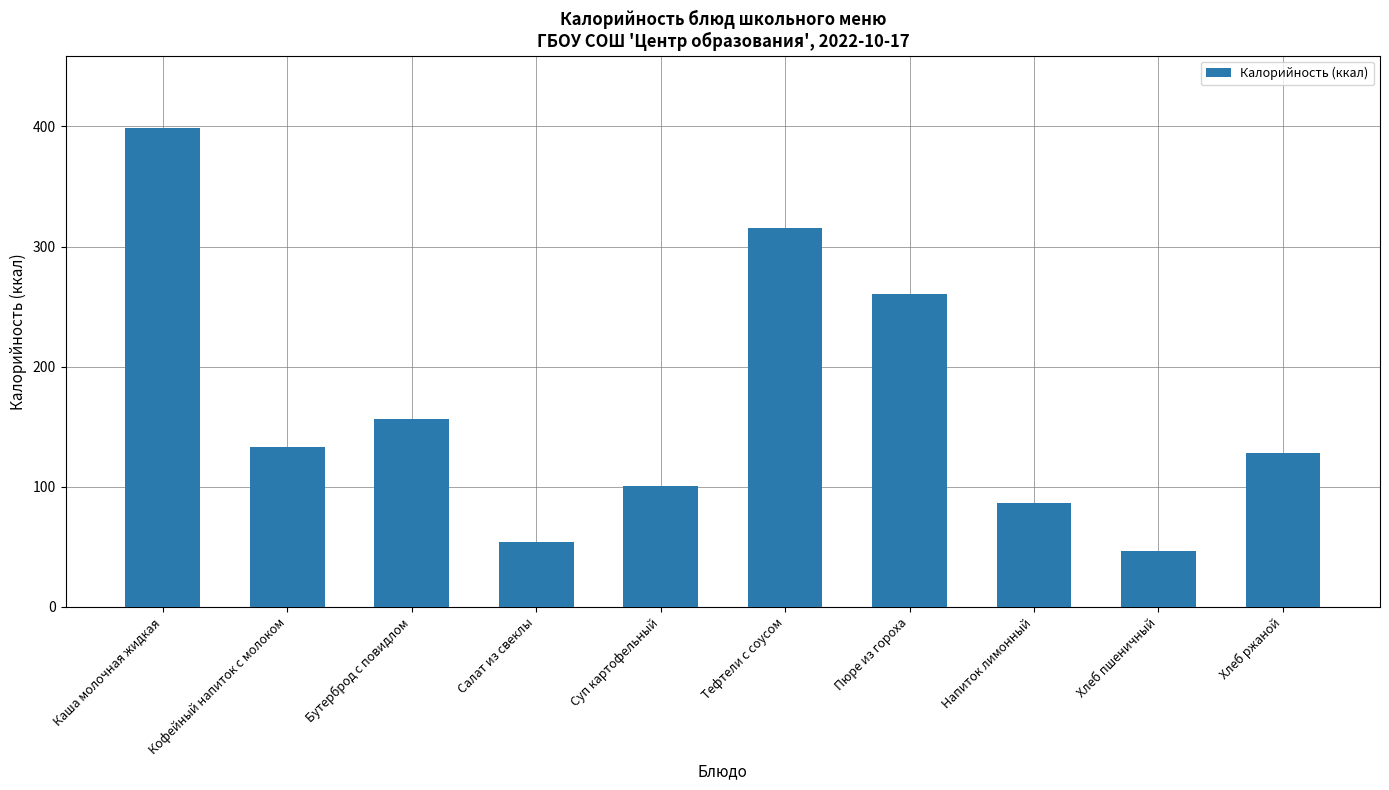

Where is the data nearest to the value 222?

Пюре из гороха